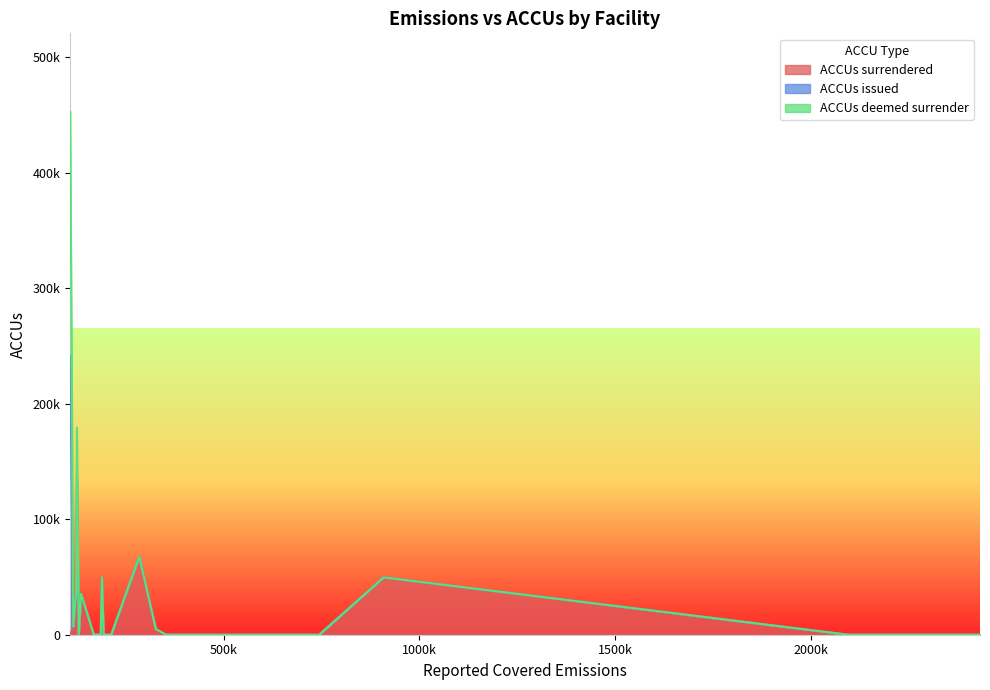

Does the chart display data point markers on the line(s)?

No